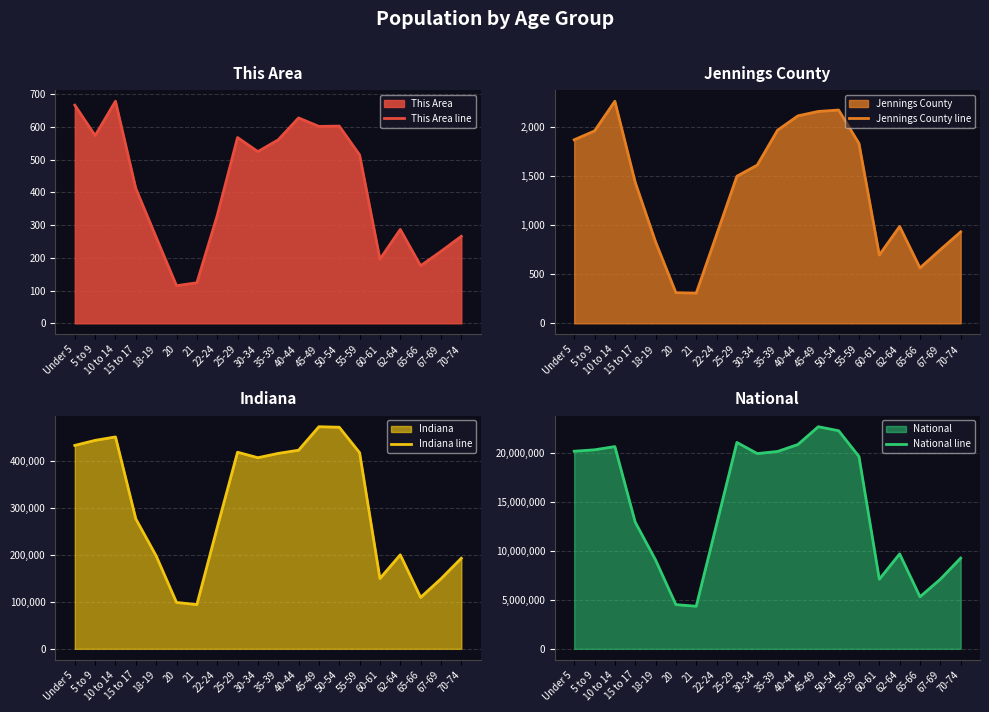

Where is the first local minimum for This Area line?

5 to 9